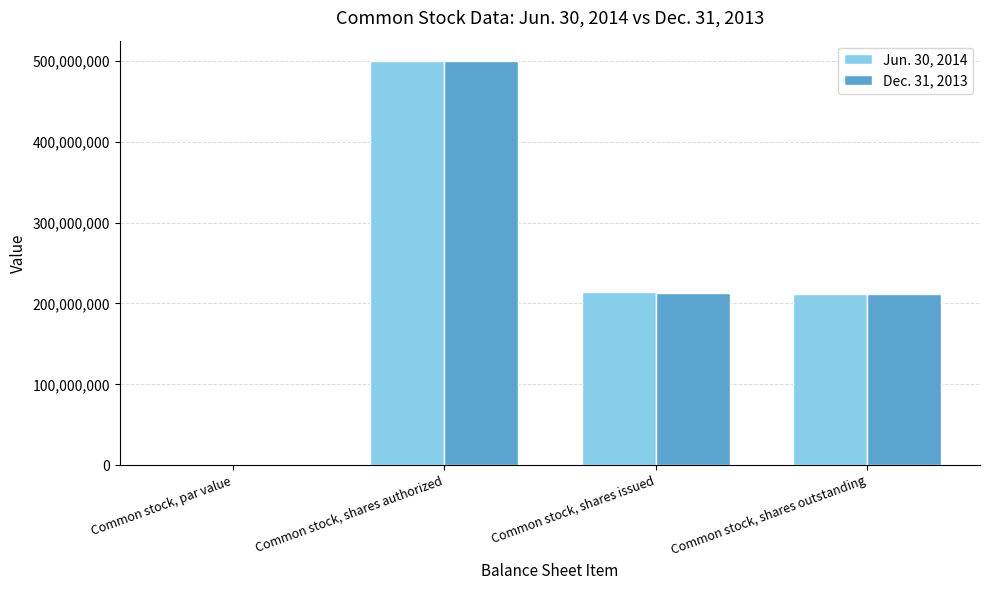

Is it true that Dec. 31, 2013 equals 278630656 at Common stock, shares outstanding?

False